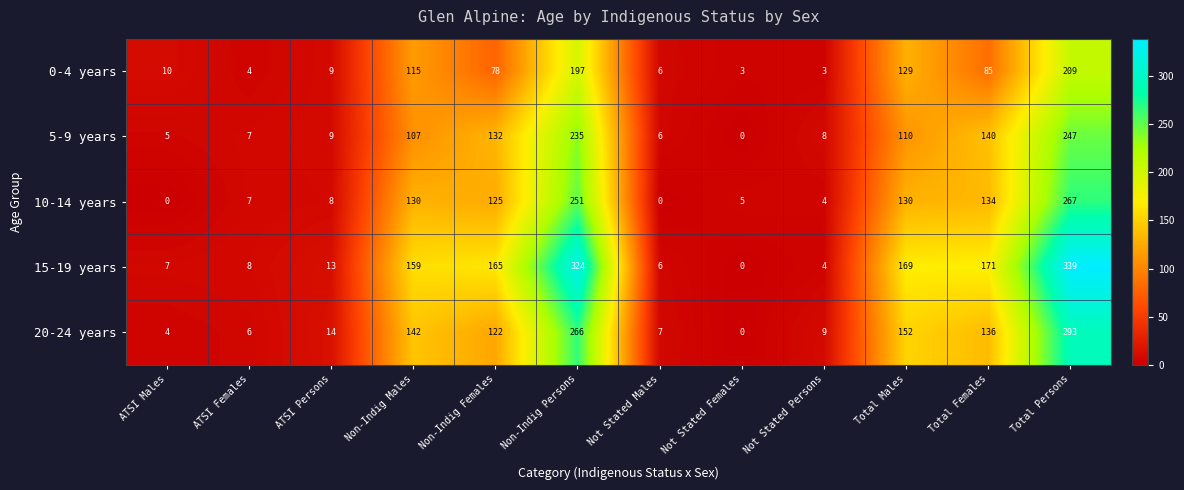

What is the spread (max minus min) of values at ATSI Males?

10